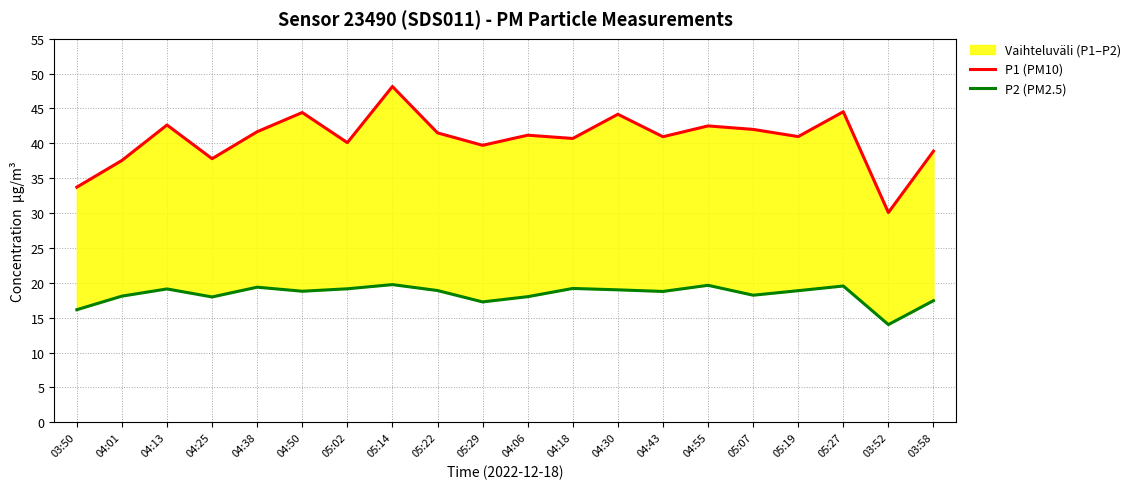

The P1 (PM10) series shows 41.7 at 04:38. True or false?

True